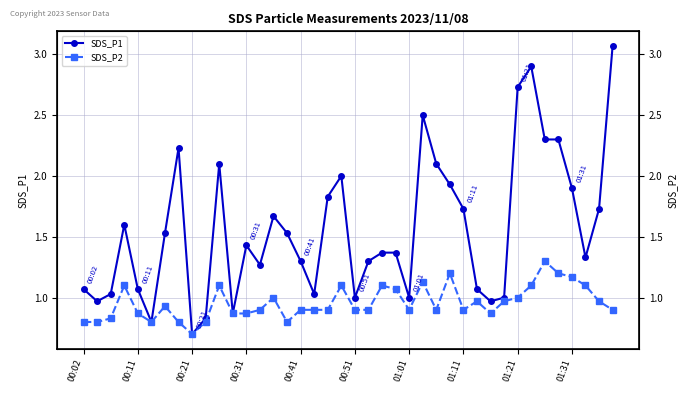

Which series has the largest range (max minus min)?

SDS_P1